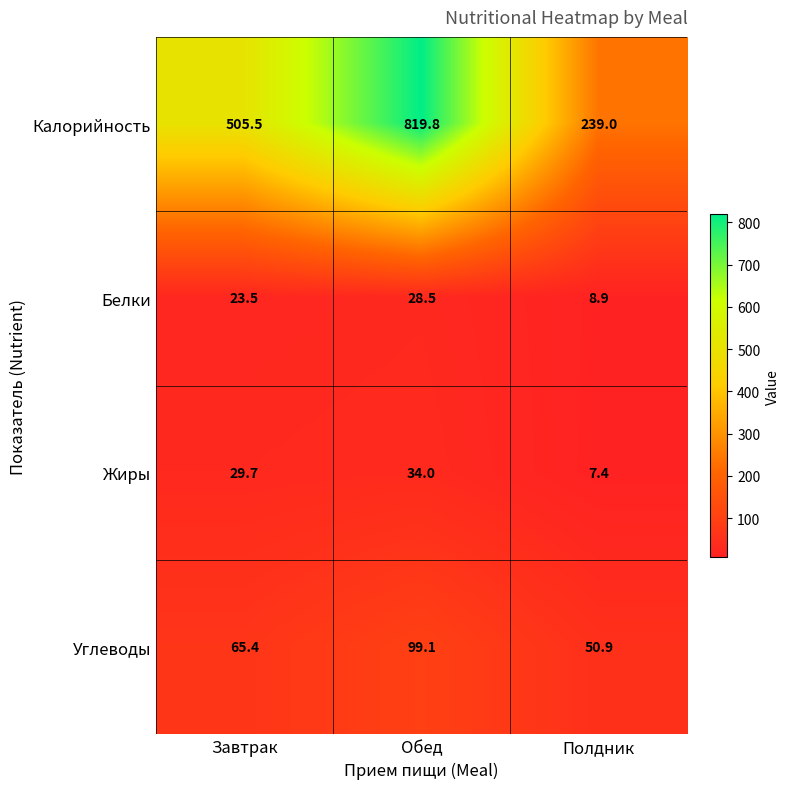

What is the spread (max minus min) of values at Полдник?

231.6